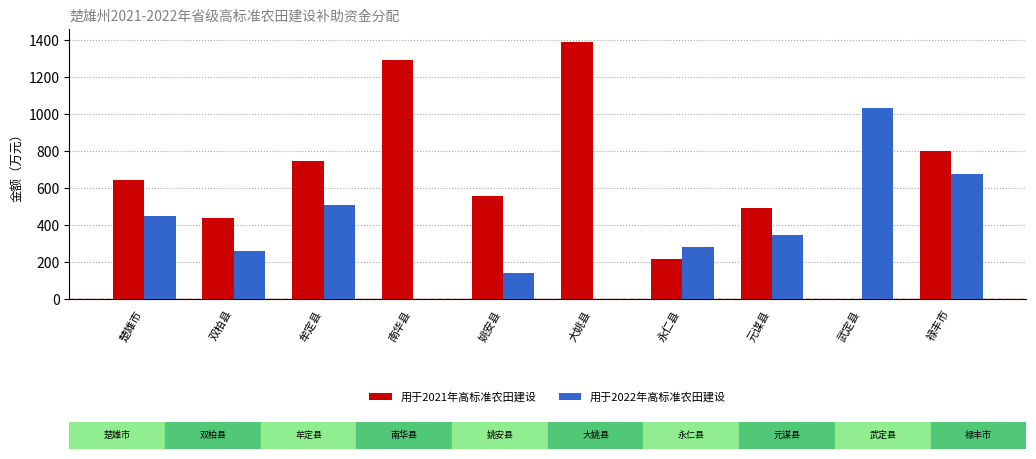

How many groups of bars are there?

10